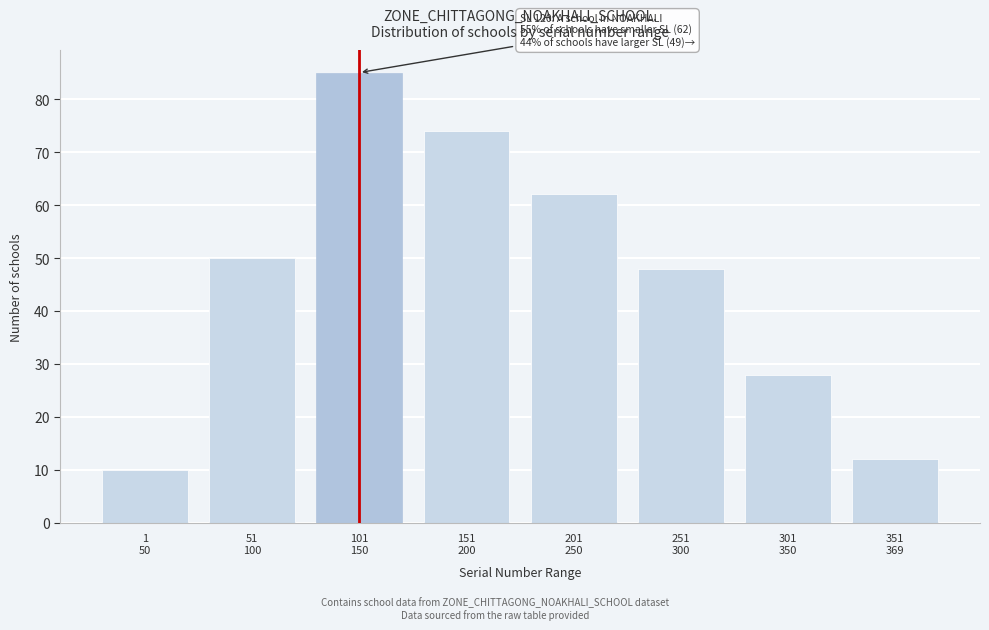

Reading left to right, extract all data points from this chart.

10	50	85	74	62	48	28	12